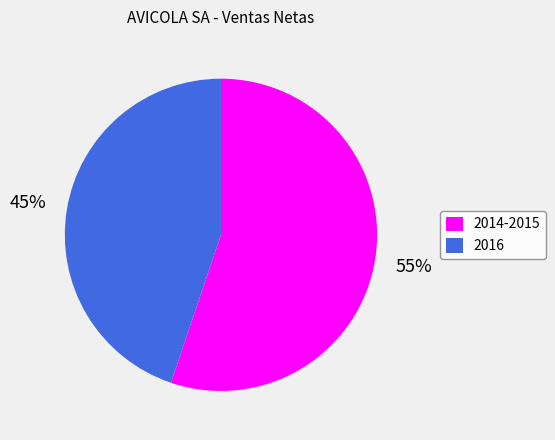

How many slices are in this pie chart?

2